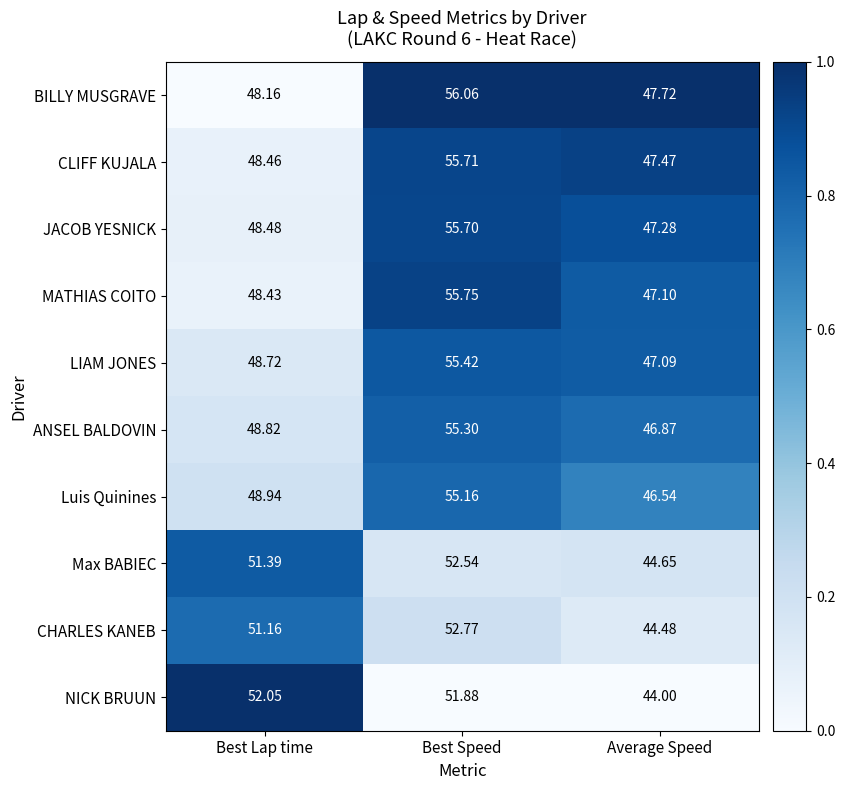

Is the value of ANSEL BALDOVIN at Average Speed greater than the value of CLIFF KUJALA at Average Speed?

No